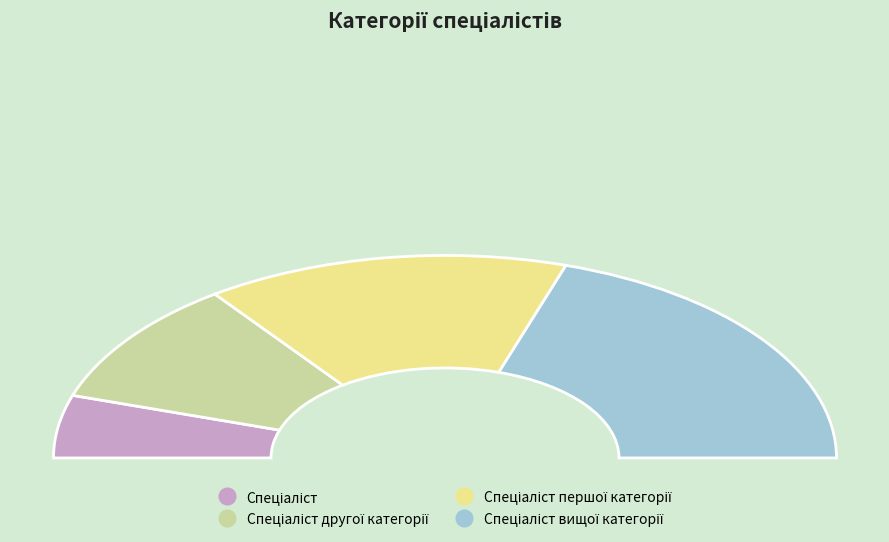

Which slice is the smallest?

Спеціаліст